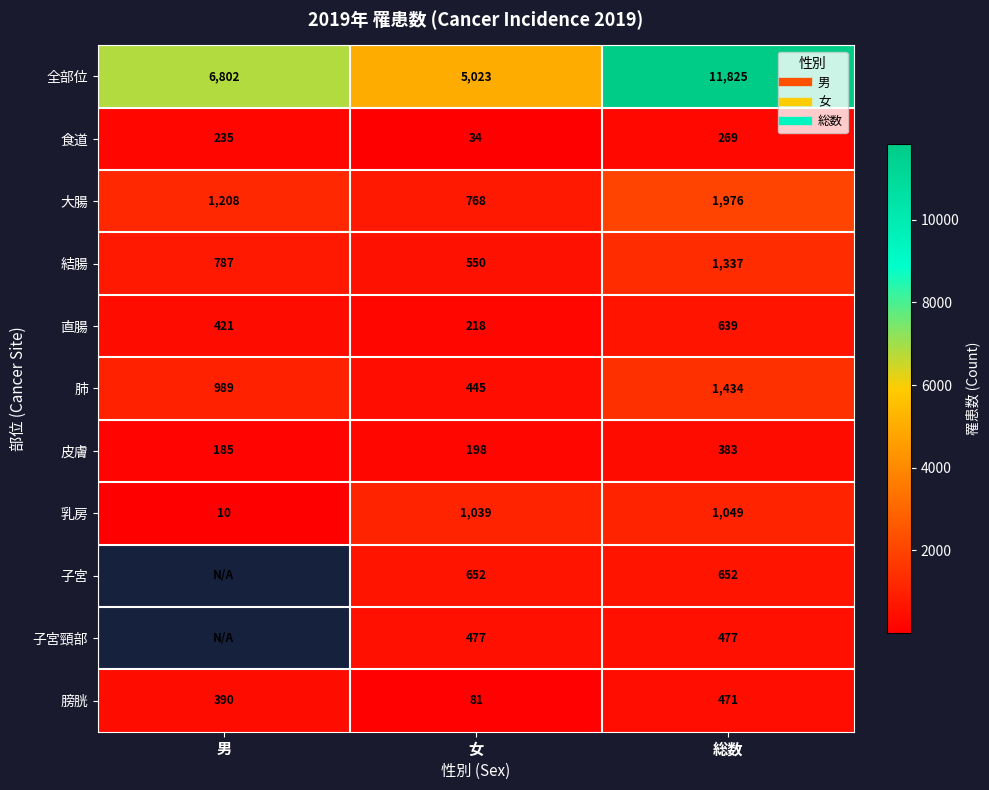

What value does the 子宮 series have at 総数?

652.0